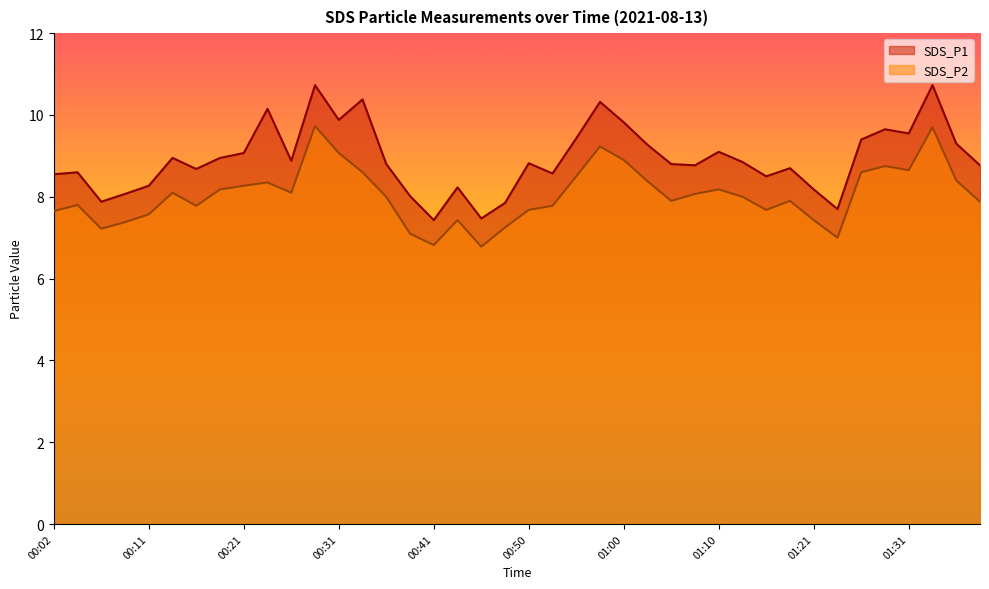

True or false: SDS_P1 and SDS_P2 cross at least once.

False